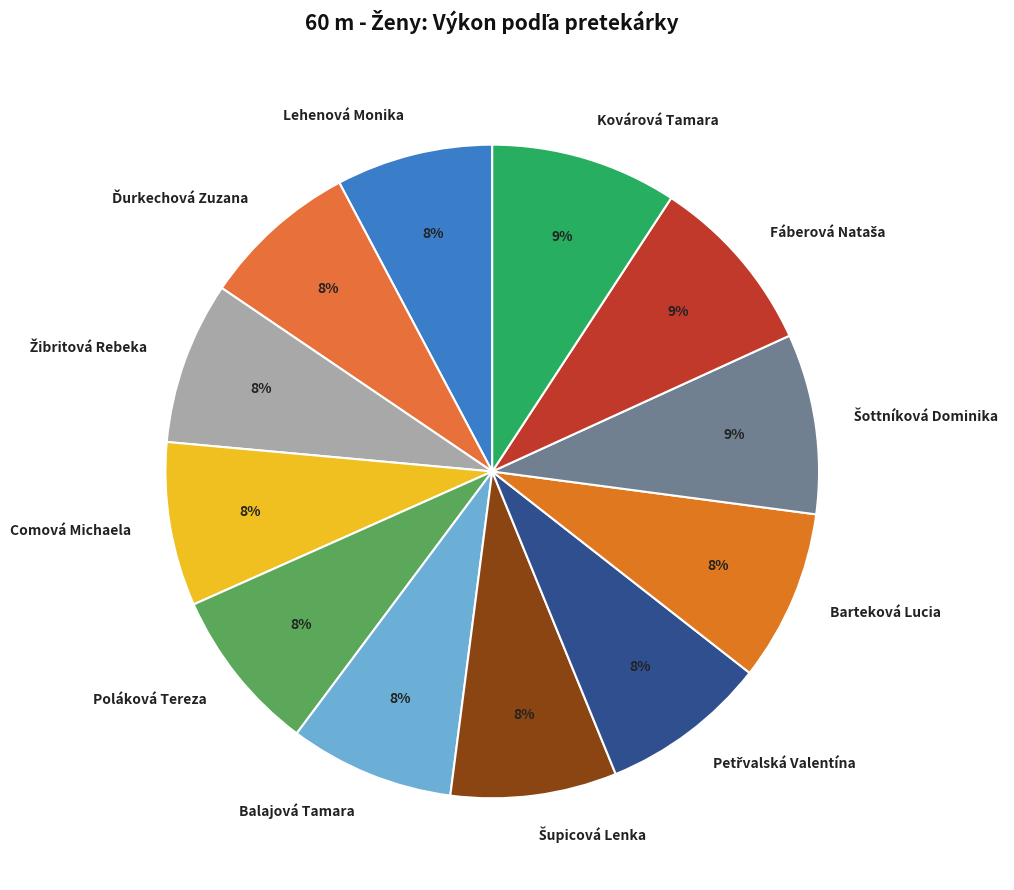

What is the ratio of the value at Barteková Lucia to the value at Comová Michaela?

1.0